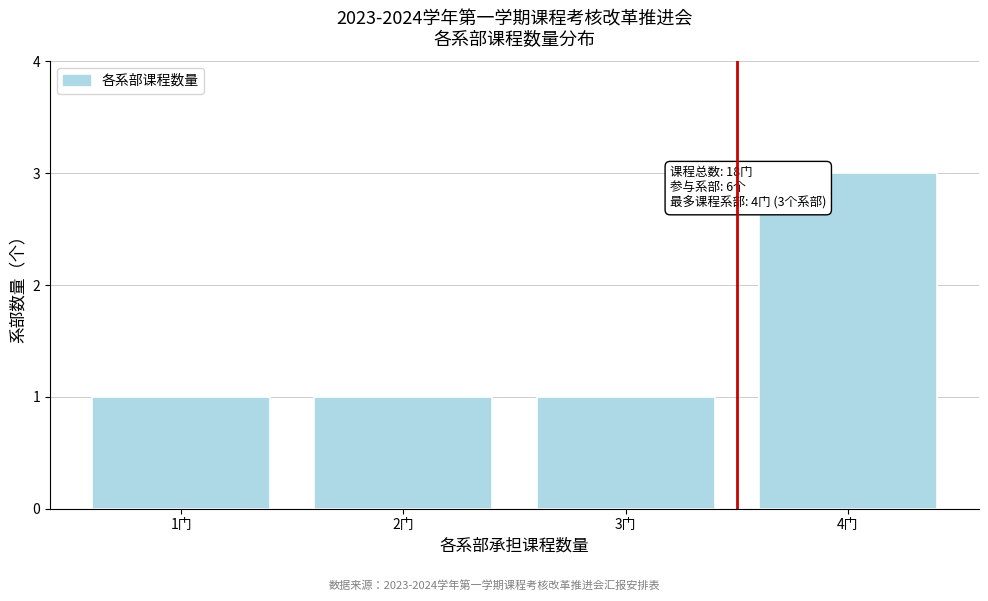

Reading right to left, list all the values displayed in this chart.

3	1	1	1